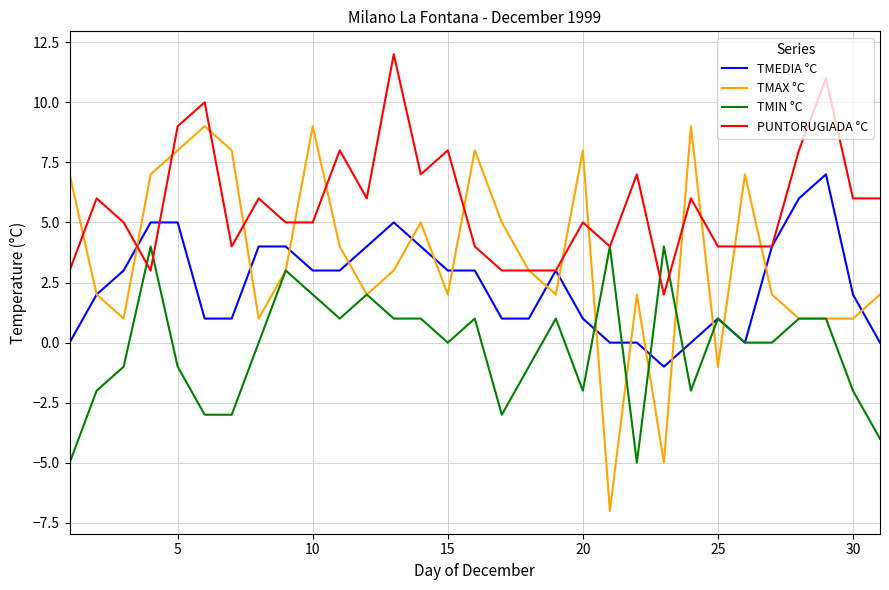

What is the maximum value for TMIN °C?

4